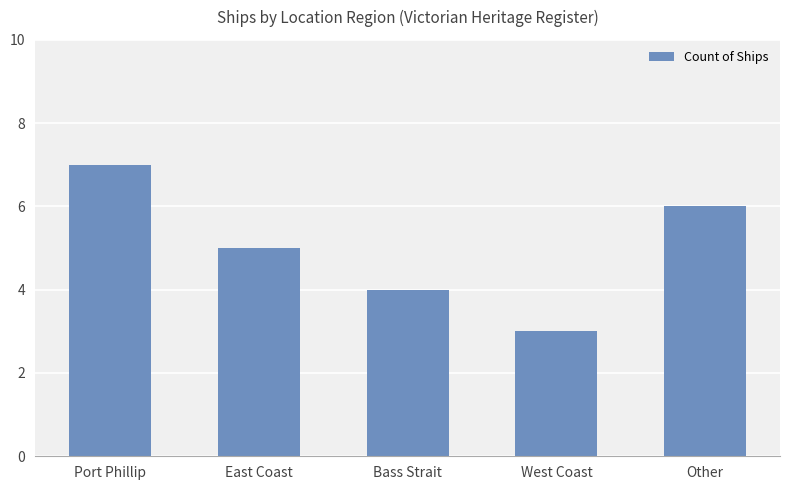

How many values are below 5?

2